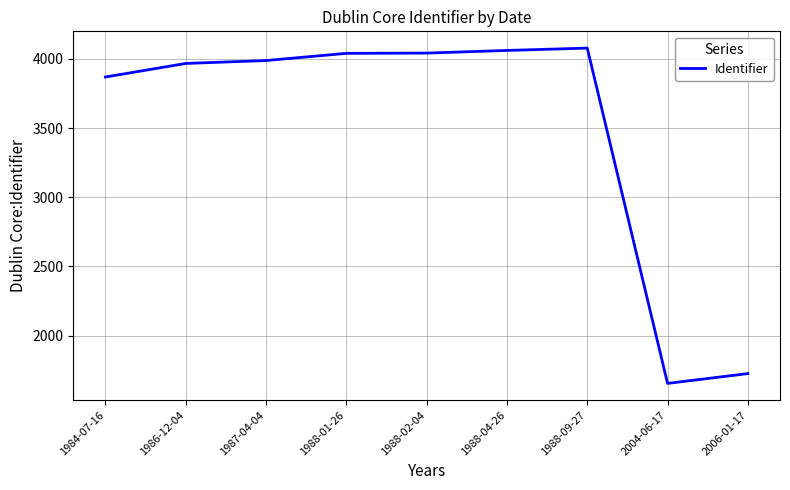

At which category does the chart reach its minimum across all series?

2004-06-17